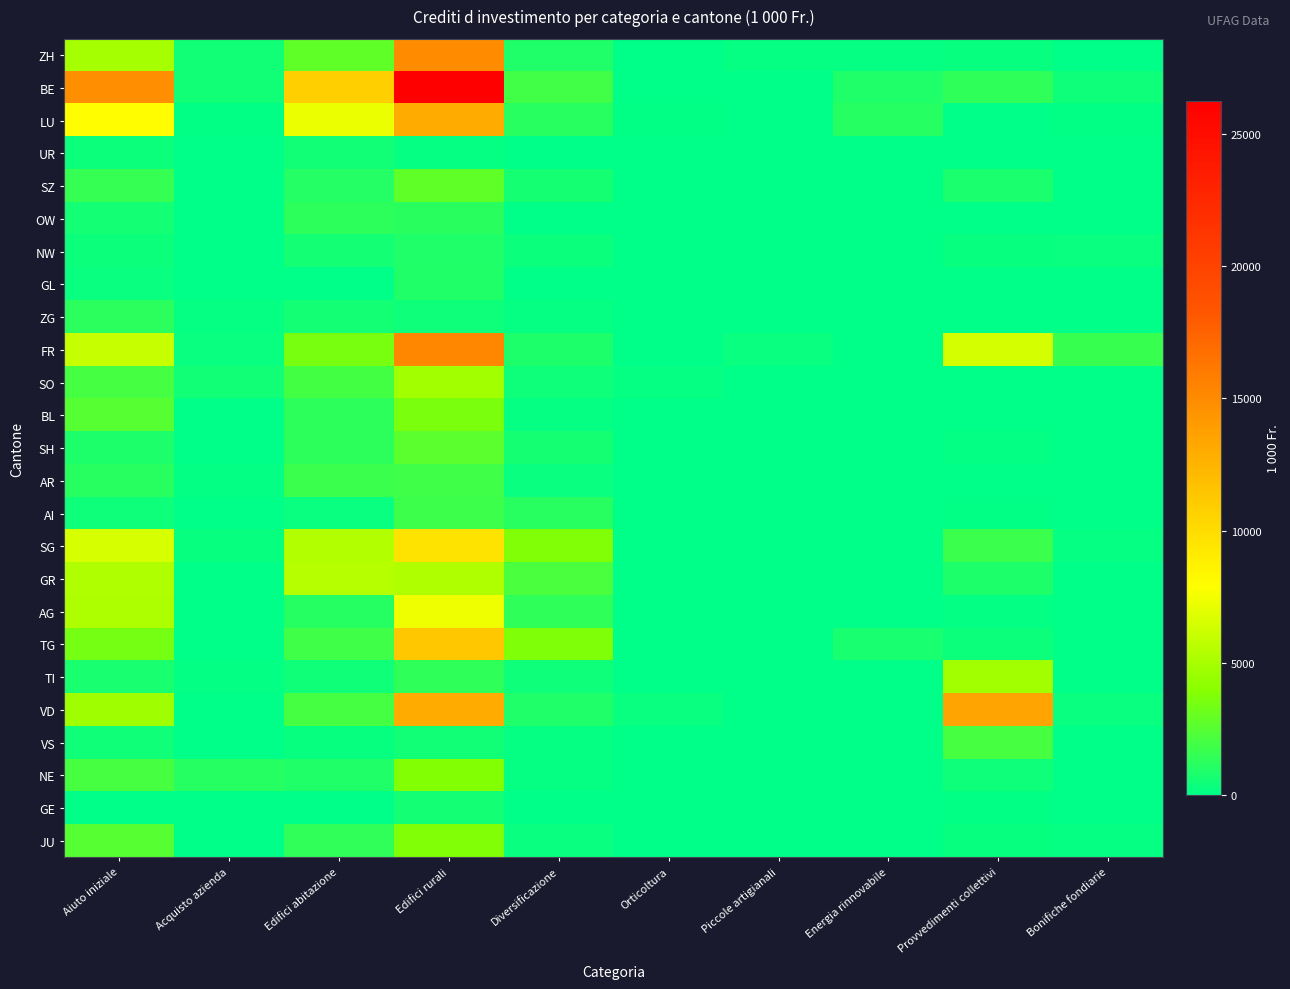

What is the total value across all series at Acquisto azienda?

3706.2